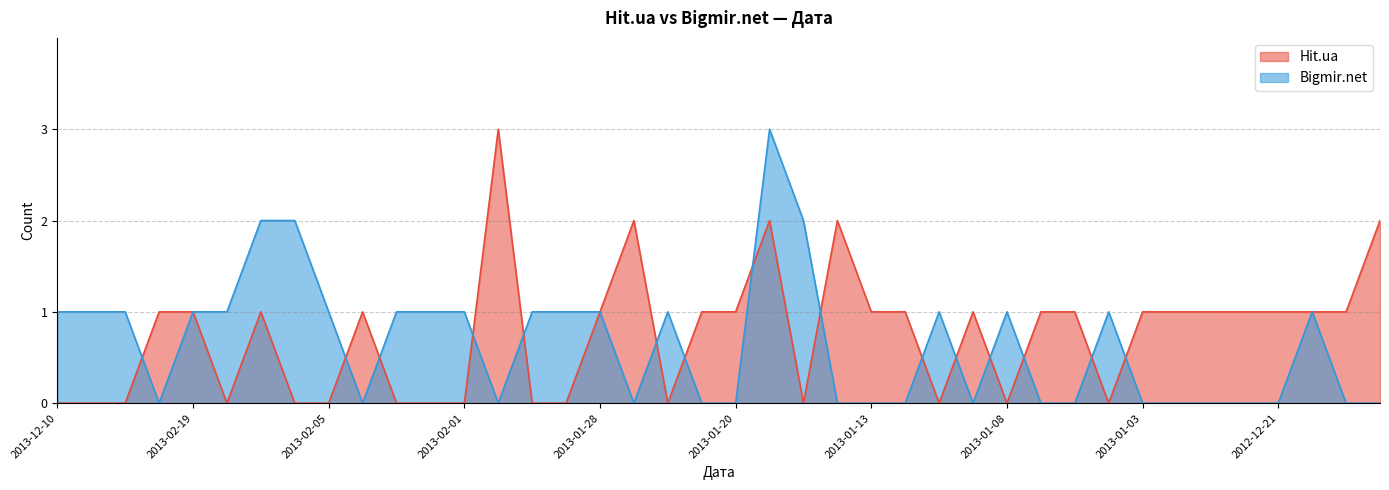

Reading left to right, what are all the values shown in this chart?

Hit.ua: 0	0	0	1	1	0	1	0	0	1	0	0	0	3	0	0	1	2	0	1	1	2	0	2	1	1	0	1	0	1	1	0	1	1	1	1	1	1	1	2
Bigmir.net: 1	1	1	0	1	1	2	2	1	0	1	1	1	0	1	1	1	0	1	0	0	3	2	0	0	0	1	0	1	0	0	1	0	0	0	0	0	1	0	0